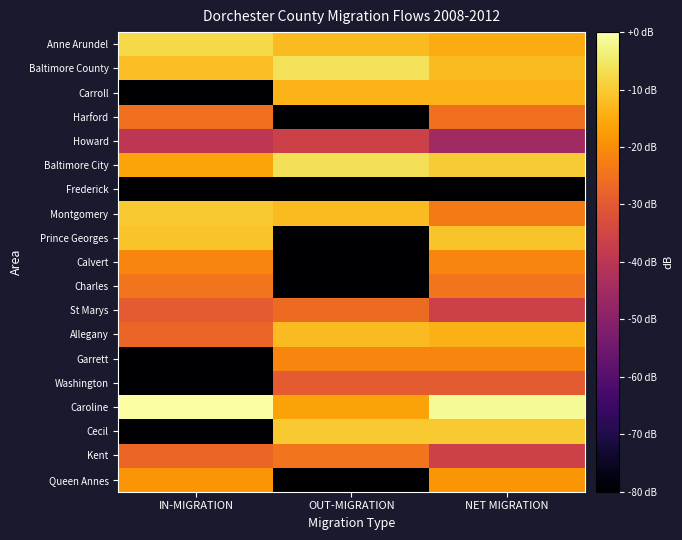

Rank the series at IN-MIGRATION from lowest to highest value.

Carroll, Frederick, Garrett, Washington, Cecil, Howard, St Marys, Allegany, Kent, Harford, Charles, Calvert, Queen Annes, Baltimore City, Baltimore County, Prince Georges, Montgomery, Anne Arundel, Caroline